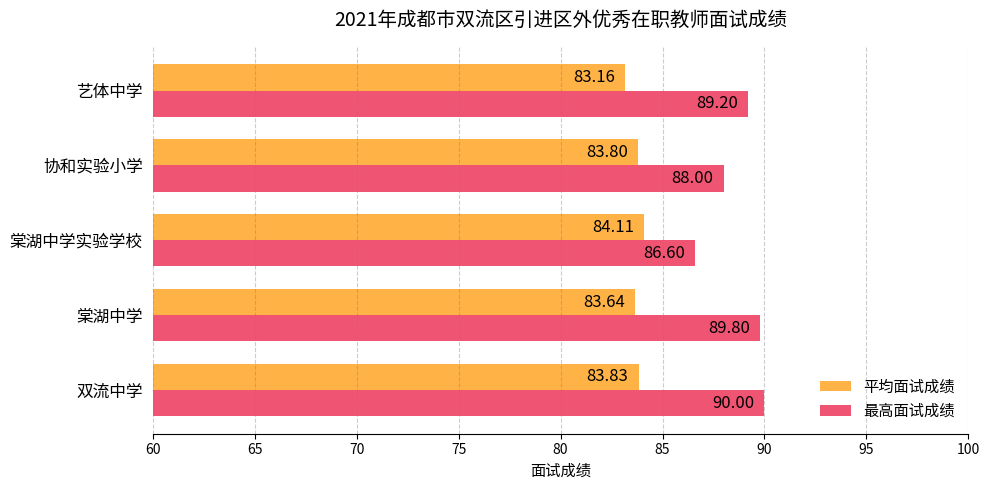

Is the value of 最高面试成绩 at 棠湖中学 greater than the value of 平均面试成绩 at 协和实验小学?

Yes